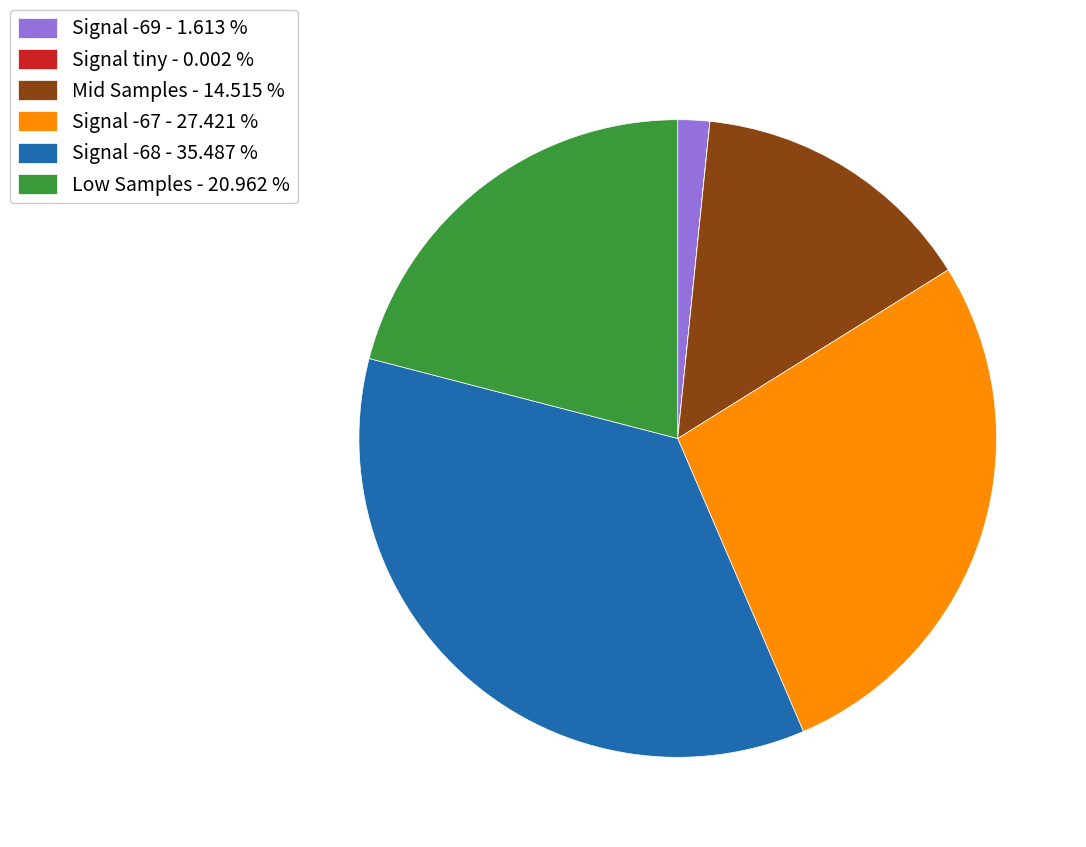

Is Signal -67 - 27.421 % the majority of the pie?

No